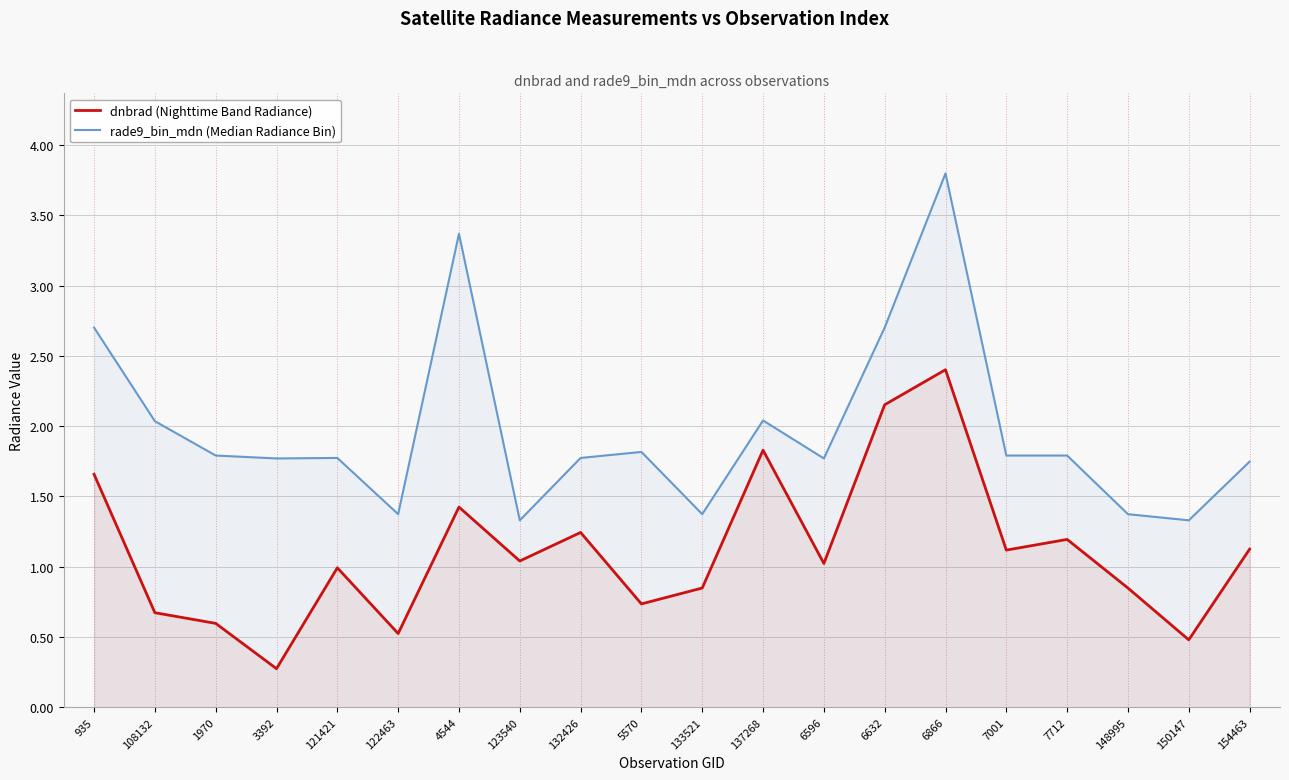

True or false: dnbrad (Nighttime Band Radiance) and rade9_bin_mdn (Median Radiance Bin) intersect in this chart.

False